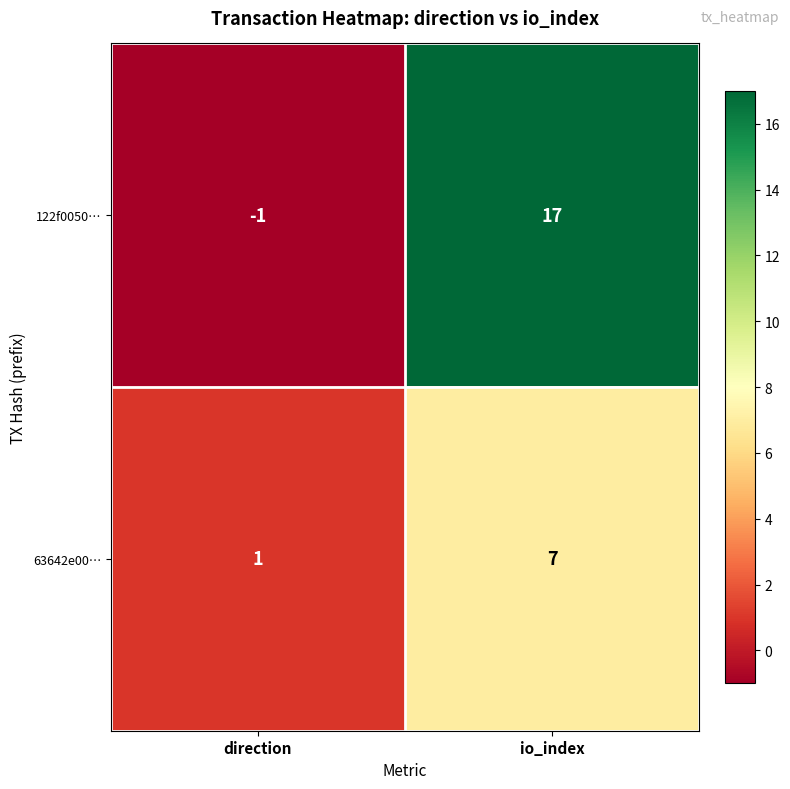

Reading left to right, extract all data points from this chart.

122f0050…: -1	17
63642e00…: 1	7